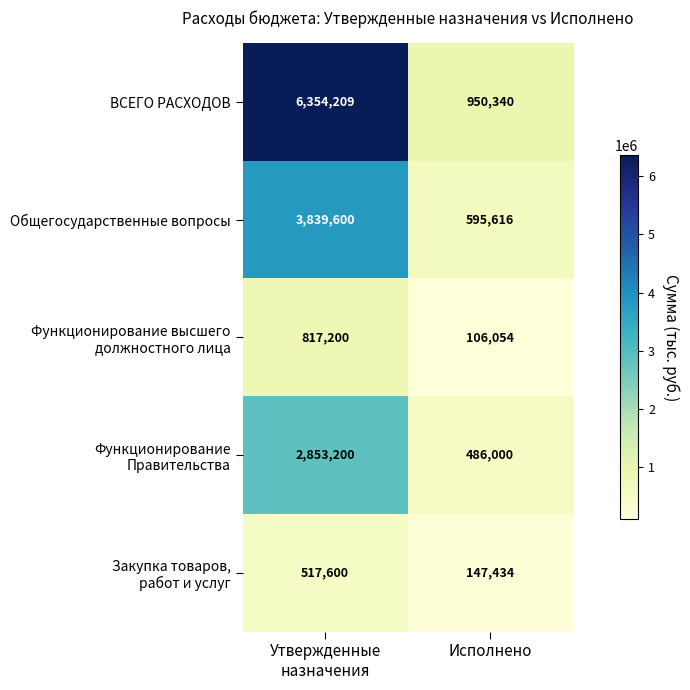

Which label corresponds to the largest value in the chart?

Утвержденные
назначения